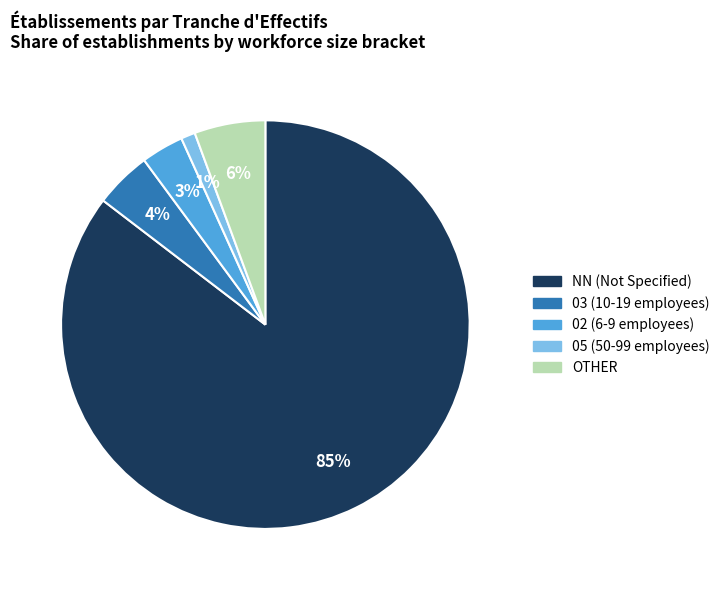

Is there a majority slice in this chart?

Yes